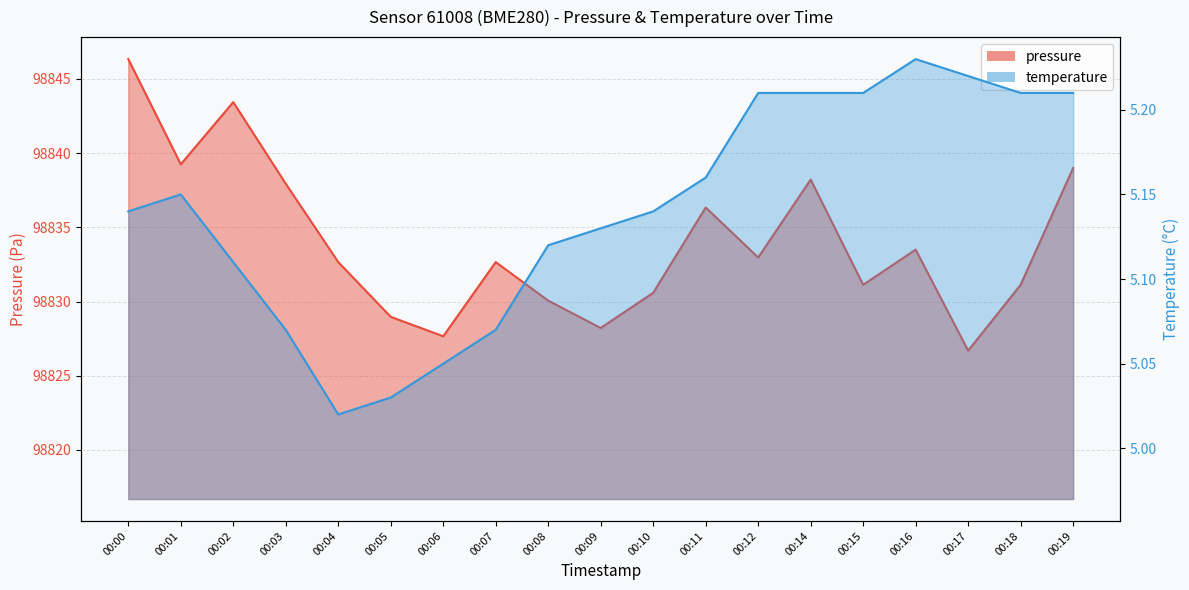

At which category is the sum across all series the highest?

00:00